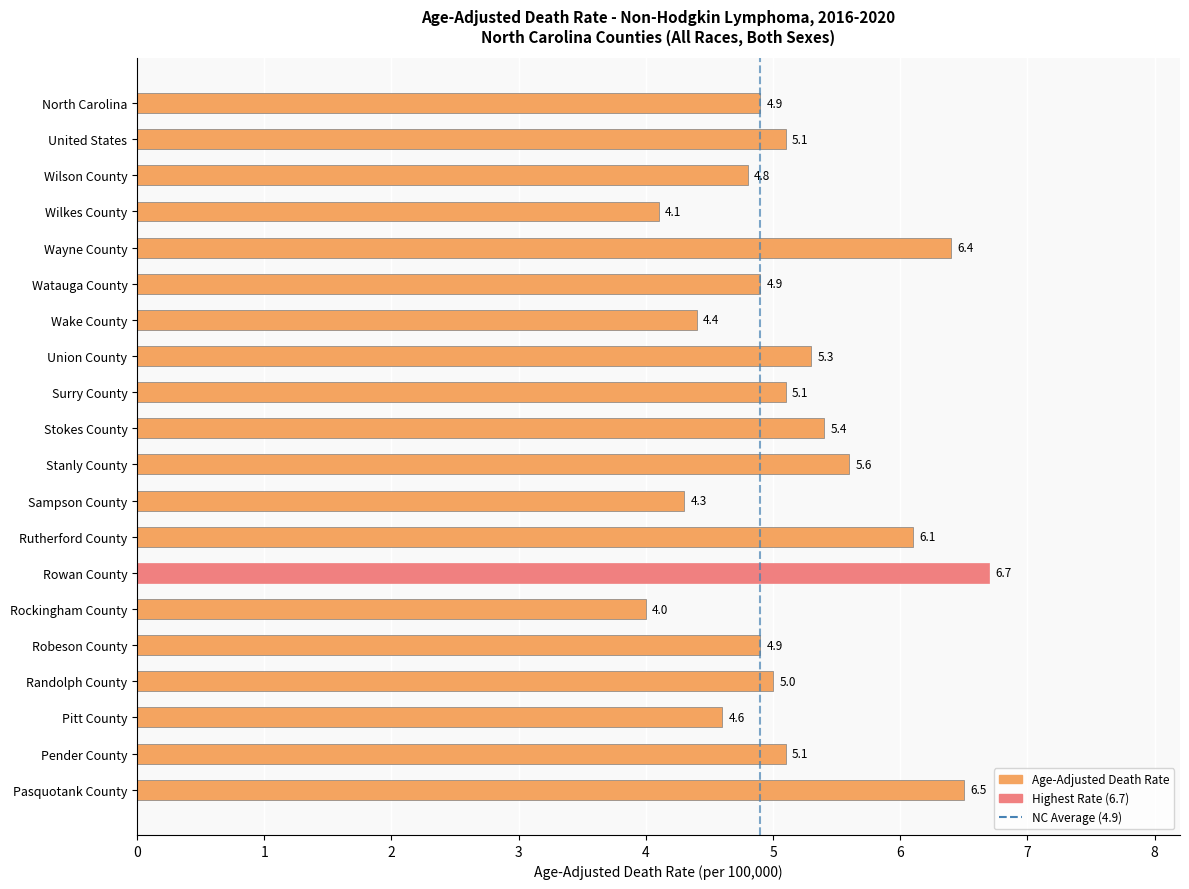

Reading bottom to top, what are all the values shown in this chart?

Pasquotank County=6.5	Pender County=5.1	Pitt County=4.6	Randolph County=5.0	Robeson County=4.9	Rockingham County=4.0	Rowan County=6.7	Rutherford County=6.1	Sampson County=4.3	Stanly County=5.6	Stokes County=5.4	Surry County=5.1	Union County=5.3	Wake County=4.4	Watauga County=4.9	Wayne County=6.4	Wilkes County=4.1	Wilson County=4.8	United States=5.1	North Carolina=4.9